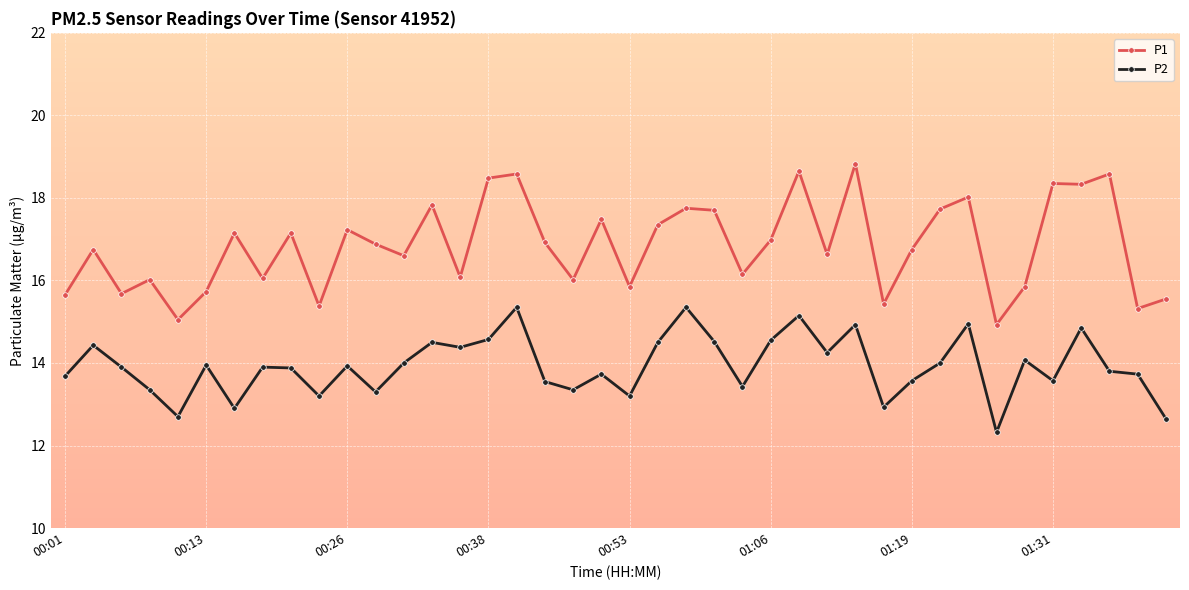

What is the value of the P2 point at the 2nd from the left?

14.4